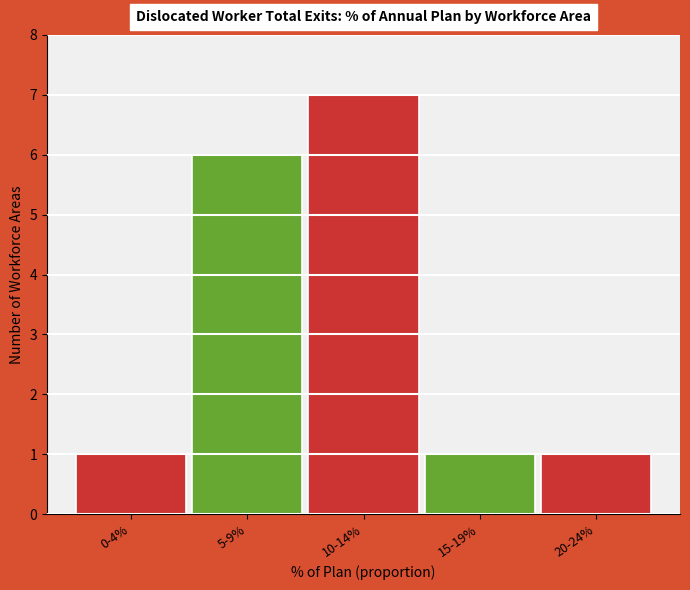

Reading left to right, list all the values displayed in this chart.

1	6	7	1	1